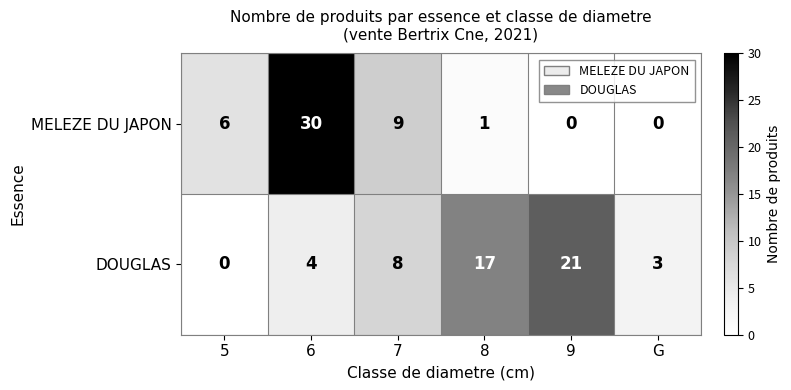

Reading right to left, list all the values displayed in this chart.

MELEZE DU JAPON: G=0	9=0	8=1	7=9	6=30	5=6
DOUGLAS: G=3	9=21	8=17	7=8	6=4	5=0